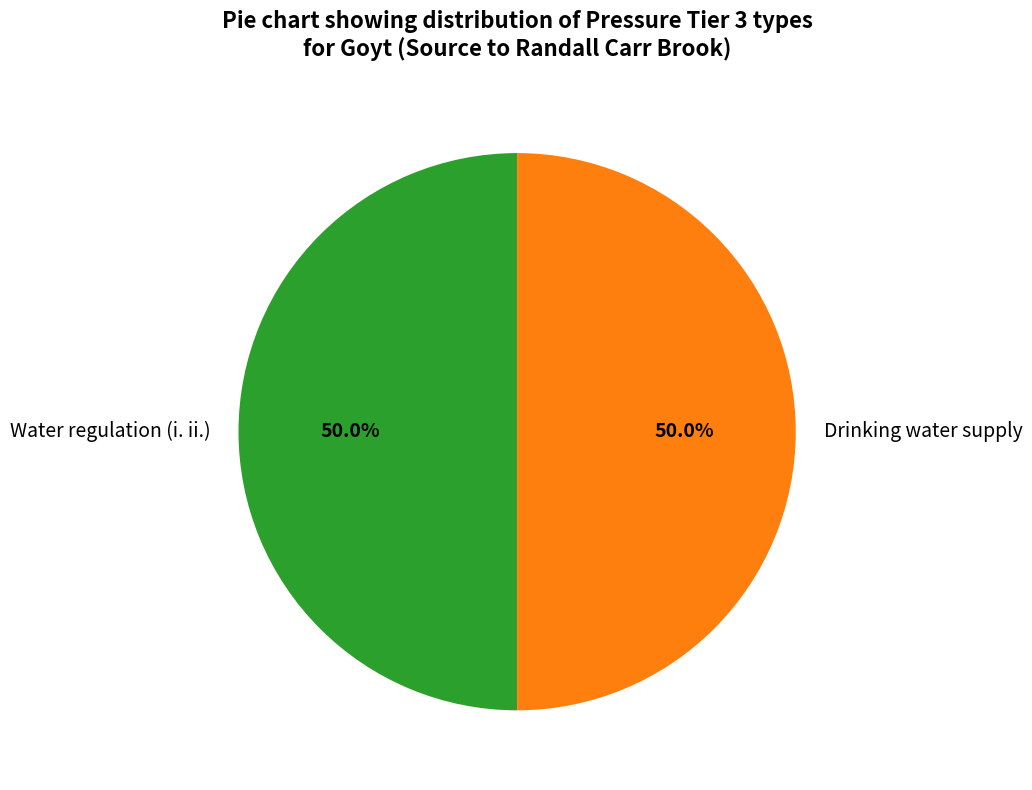

How many slices are in this pie chart?

2